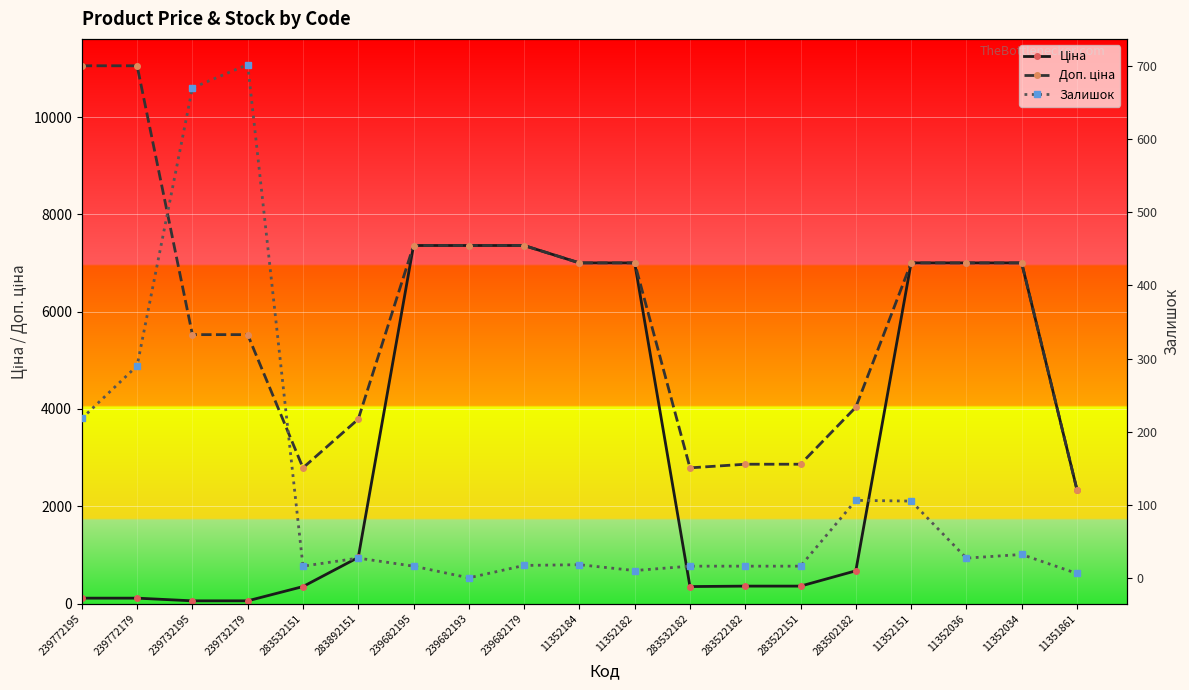

In Ціна, how many points are lower than both neighbors (excluding endpoints)?

1